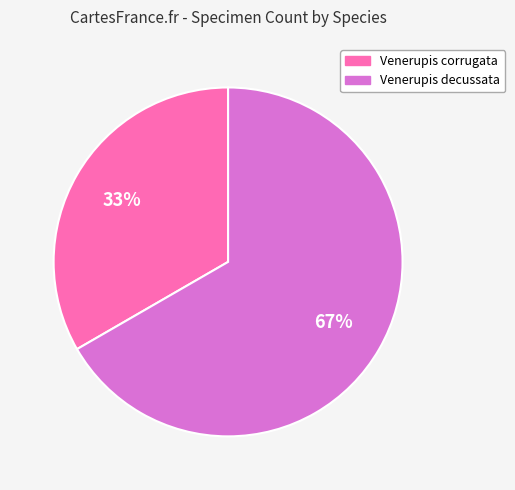

How many slices are in this pie chart?

2